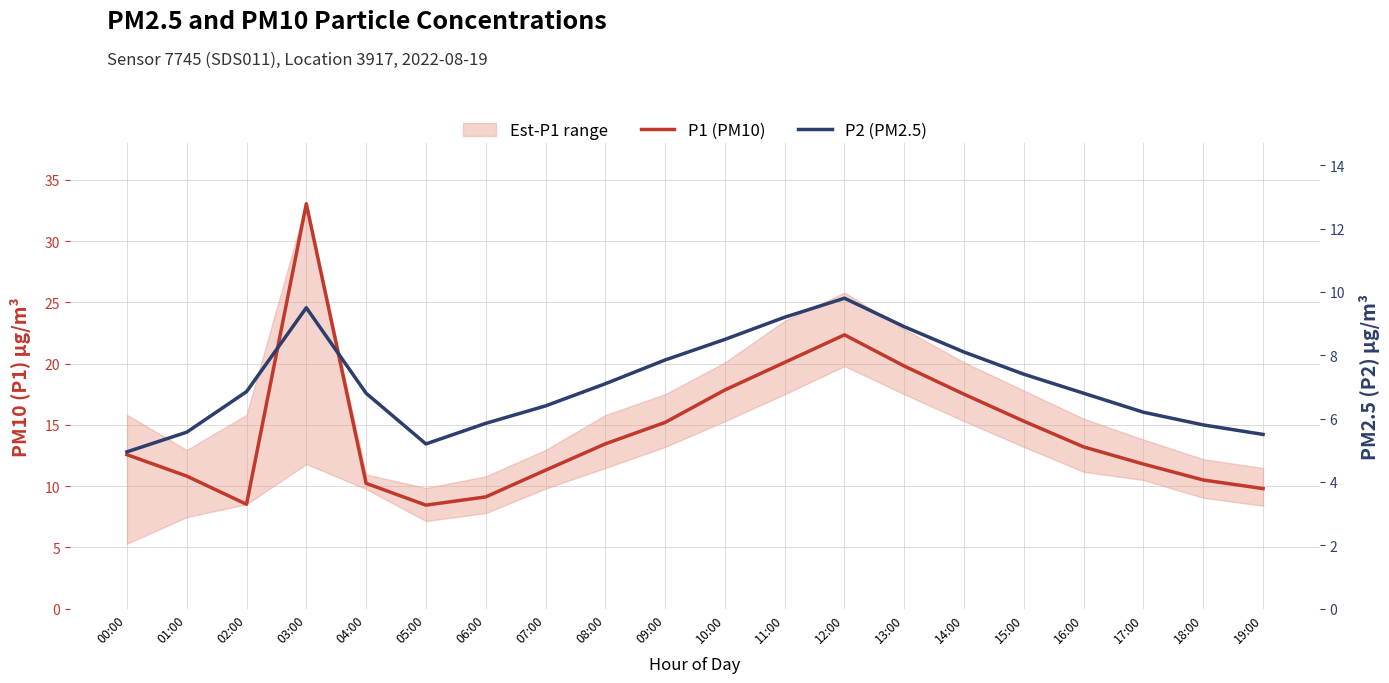

What is the label of the 9th point from the left?

08:00